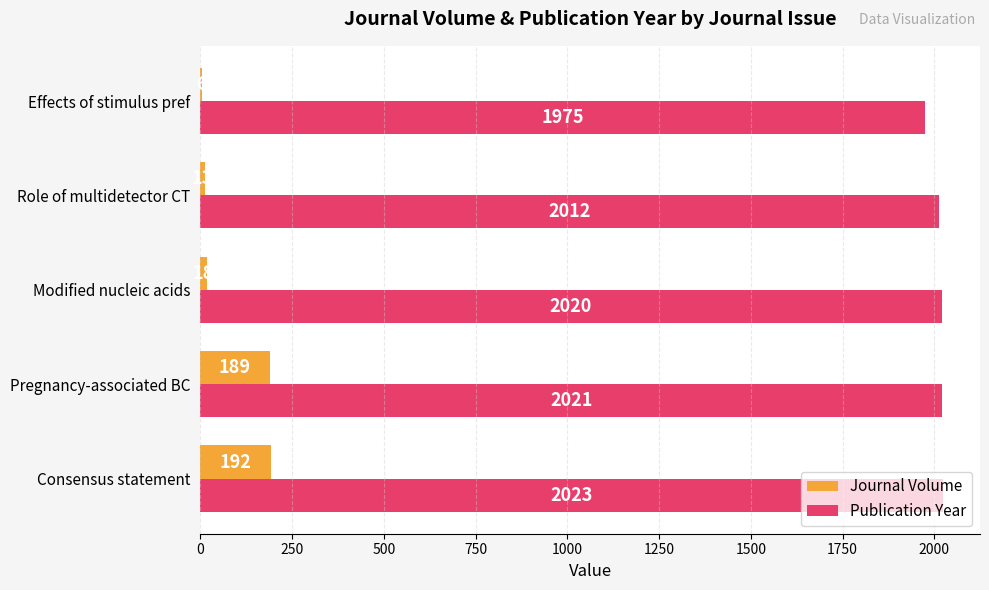

At which label does Publication Year reach its peak?

Consensus statement